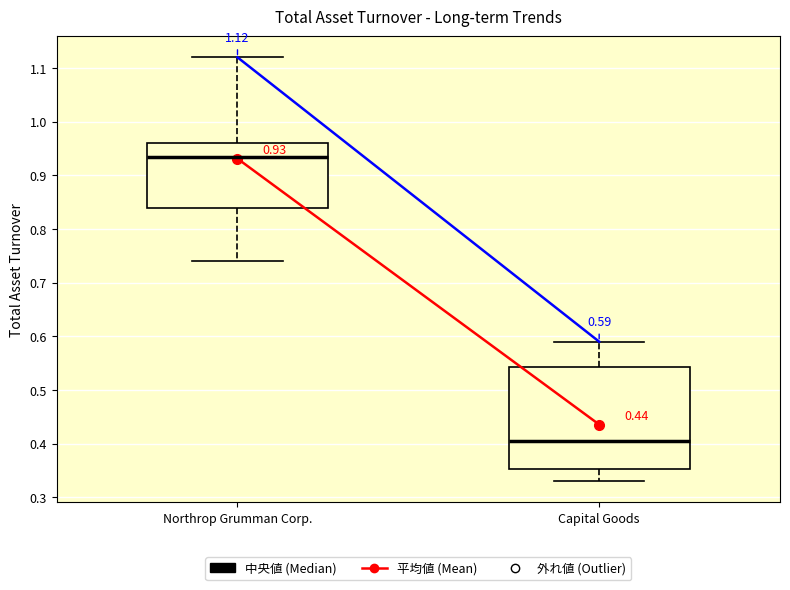

Comparing the boxes themselves (not the whiskers), which one is the tallest?

Capital Goods